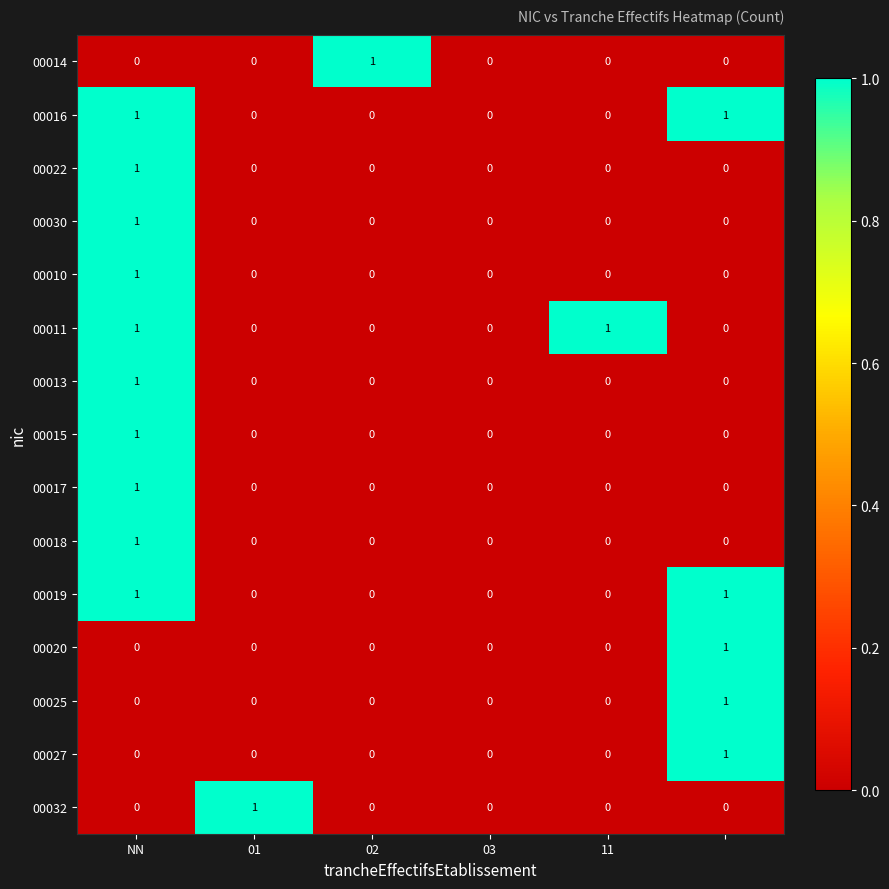

Count the 00032 values in the range 0 to 1.

6